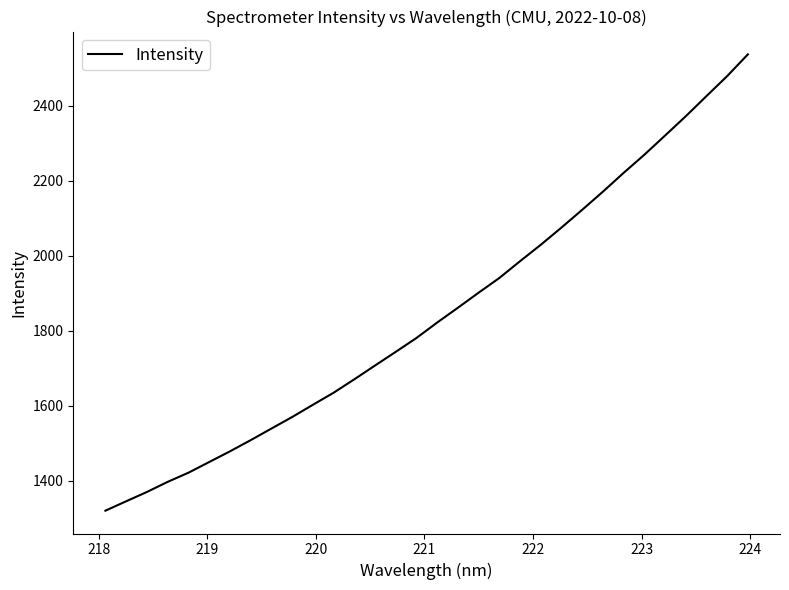

What is the difference between the maximum and minimum values?

1217.9